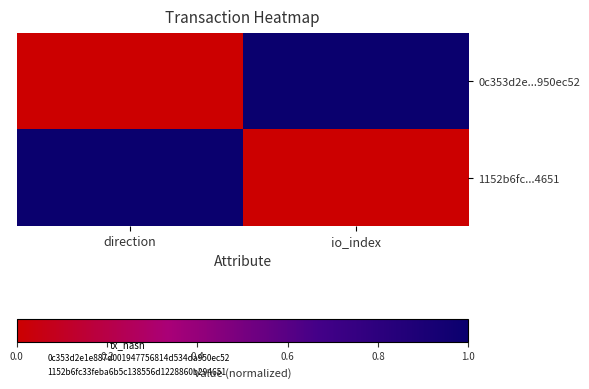

Between direction and io_index, which is larger?

io_index